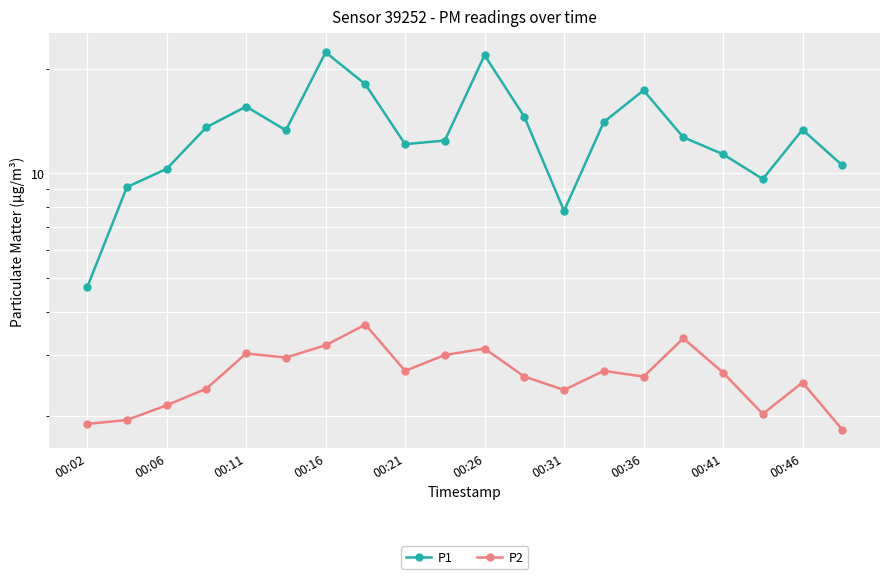

Rank the series by their maximum value, from highest to lowest.

P1, P2